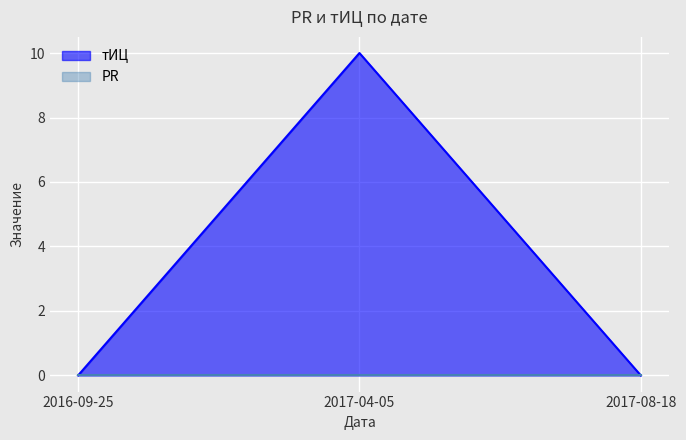

How many values are above zero?

1